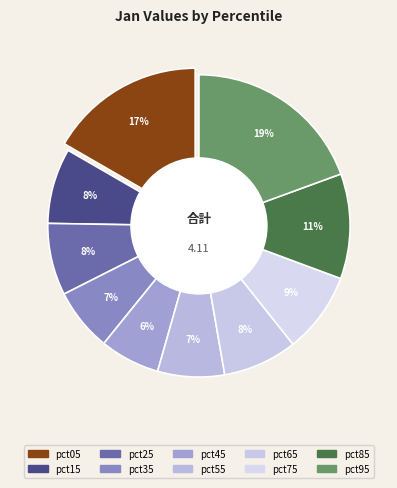

To the nearest percent, what percentage of the pie is pct95?

19%